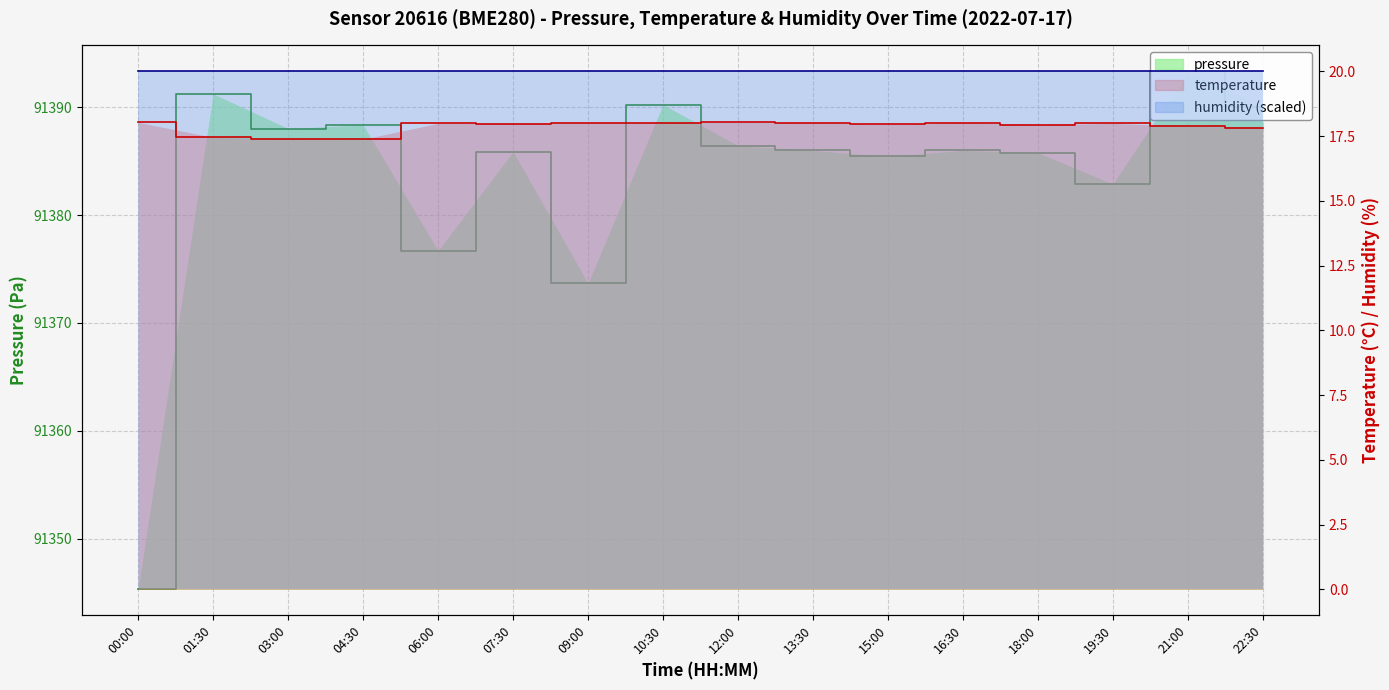

How many values in the pressure series are below 91386?

7